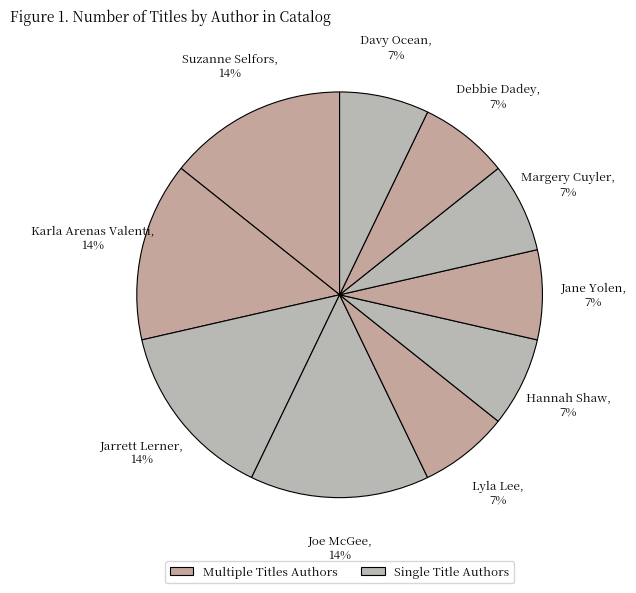

How many slices are in this pie chart?

10